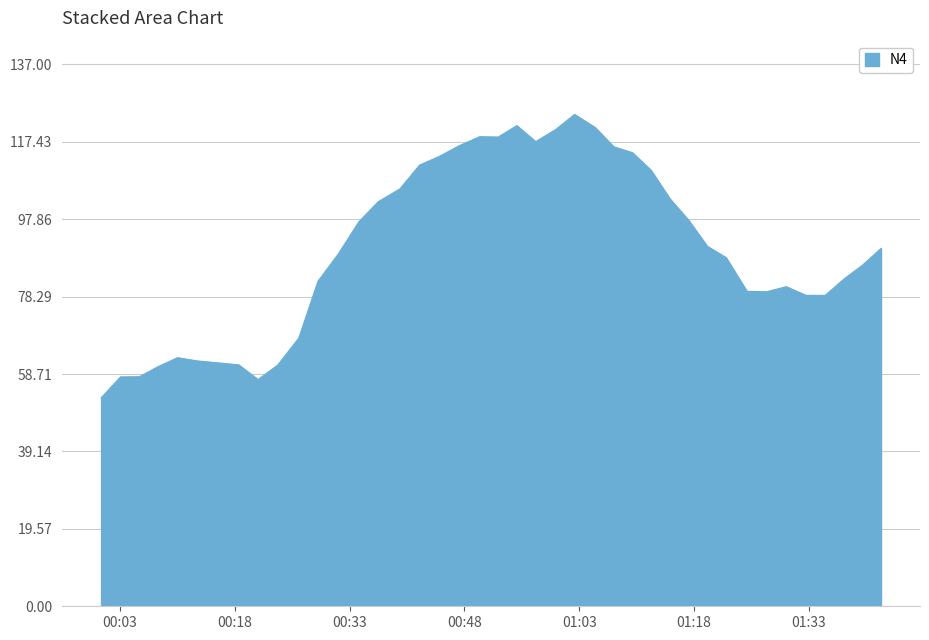

Reading left to right, list all the values displayed in this chart.

52.7	58.0	58.0	60.6	62.9	62.0	61.0	57.3	61.0	67.8	82.2	89.2	97.2	102.3	105.5	111.6	113.8	116.3	118.7	118.6	121.5	117.5	120.5	124.3	121.0	116.2	114.7	110.2	103.0	97.6	91.0	88.2	79.6	79.5	80.8	78.6	78.6	82.7	86.2	90.5